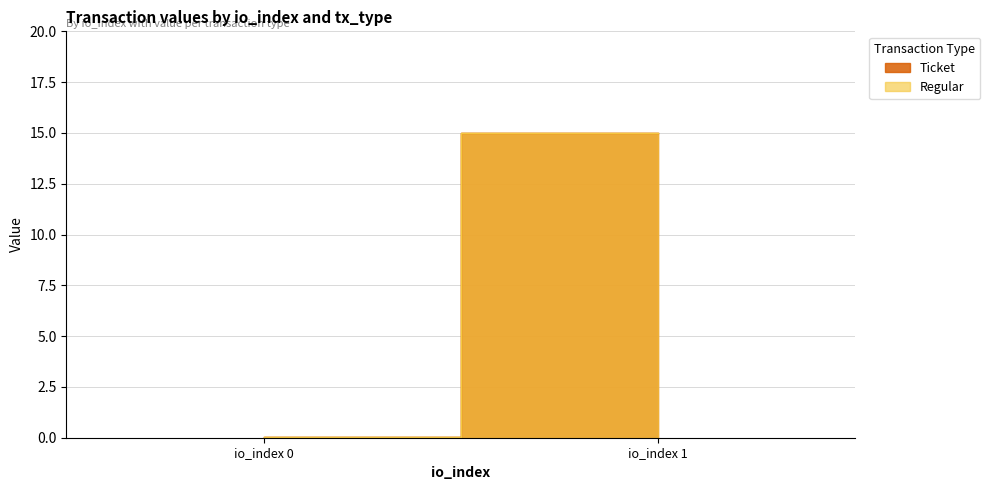

Rank the series at io_index 1 from lowest to highest value.

Ticket, Regular